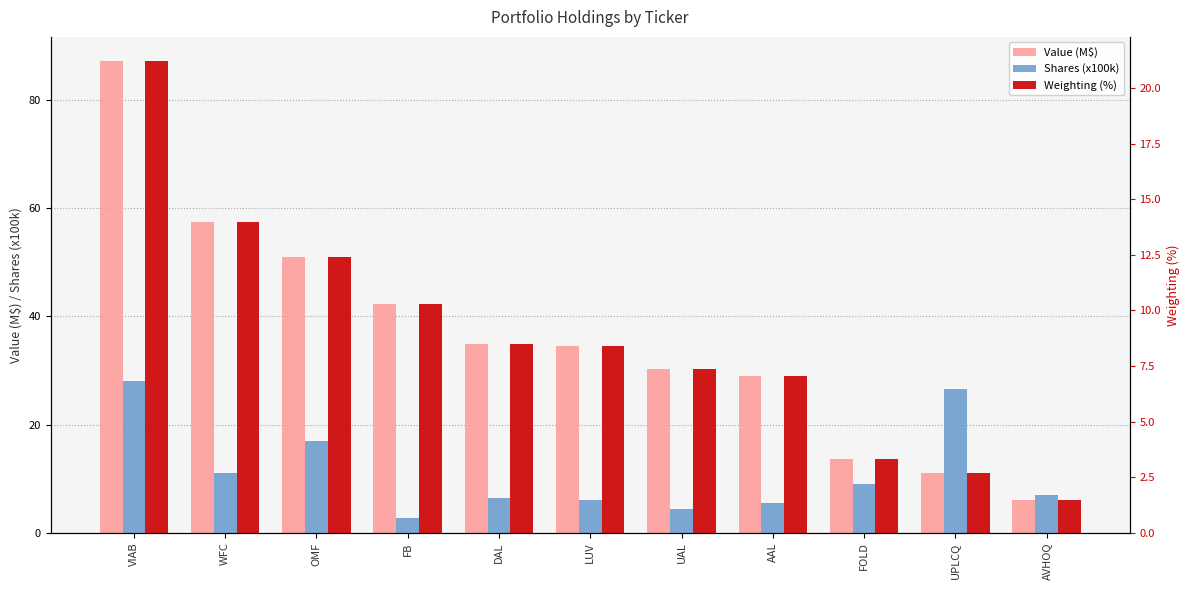

True or false: Shares (x100k) has a value of 9.1 at FOLD.

True